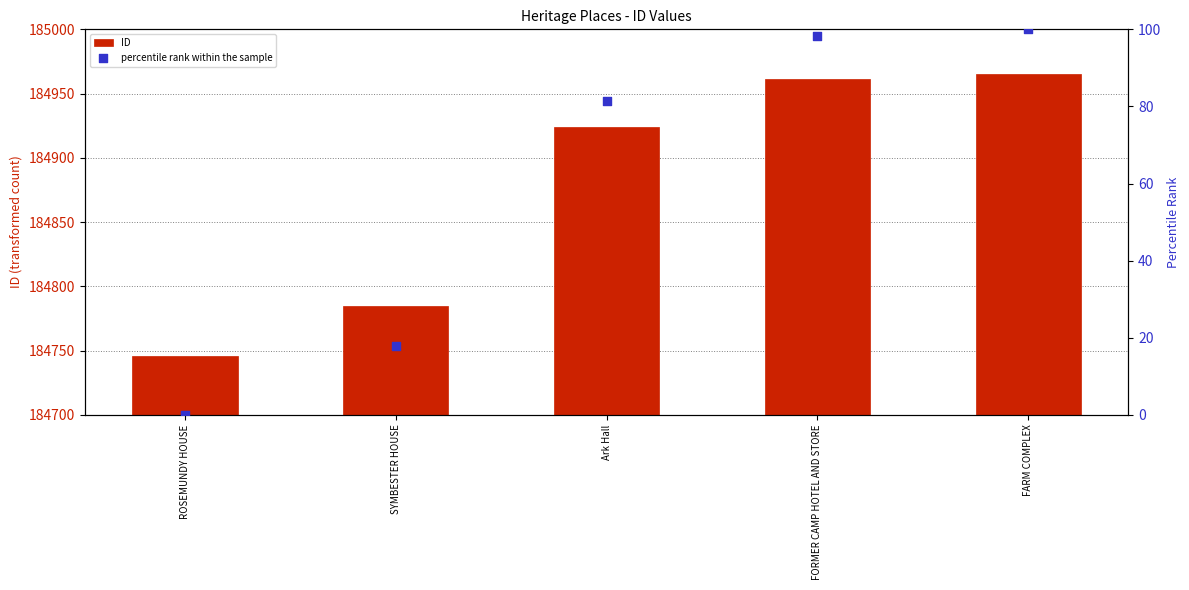

Is the value of ID at FORMER CAMP HOTEL AND STORE greater than the value of percentile rank within the sample at FORMER CAMP HOTEL AND STORE?

Yes